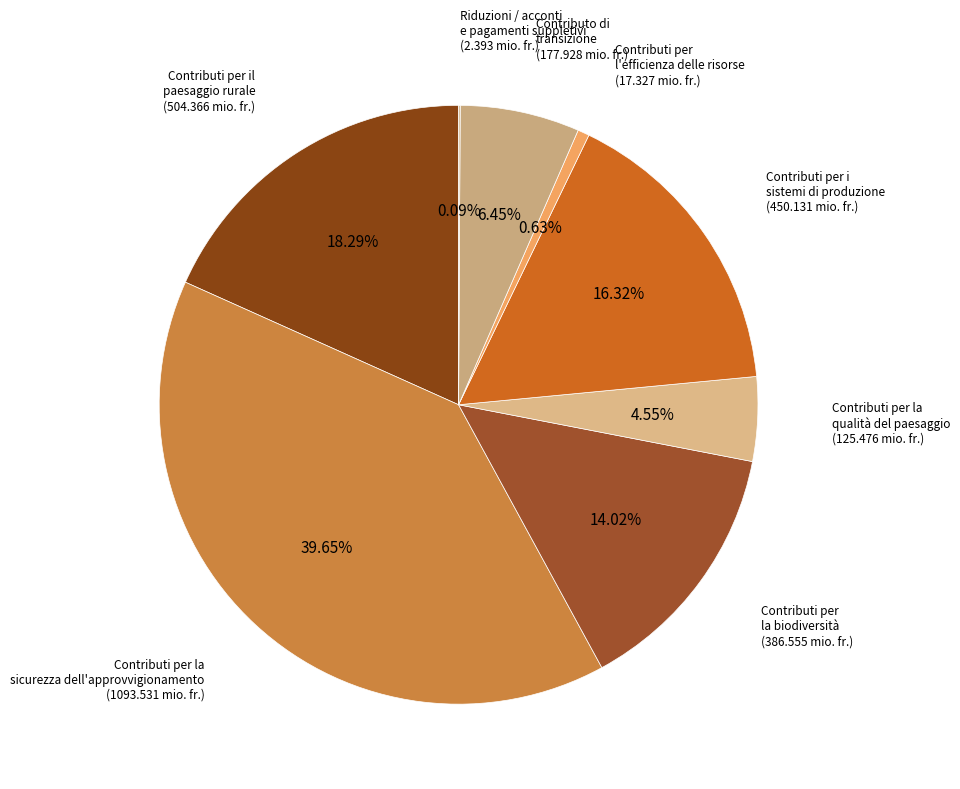

How many slices are in this pie chart?

8